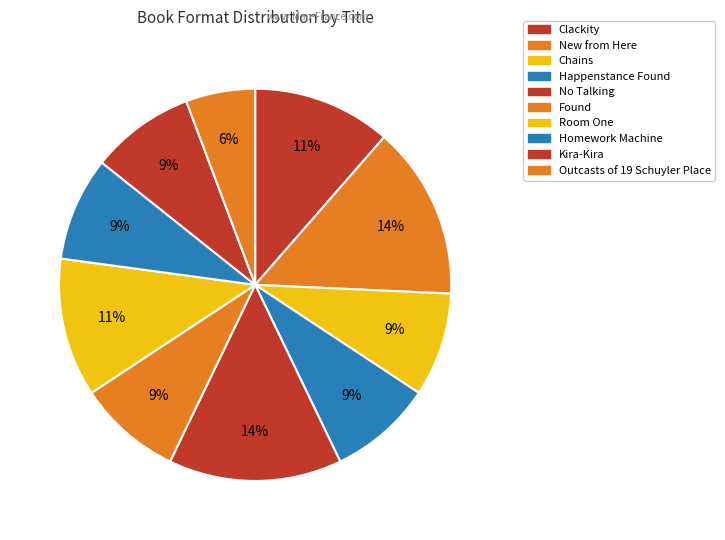

What is the change in value from Chains to No Talking?

+2